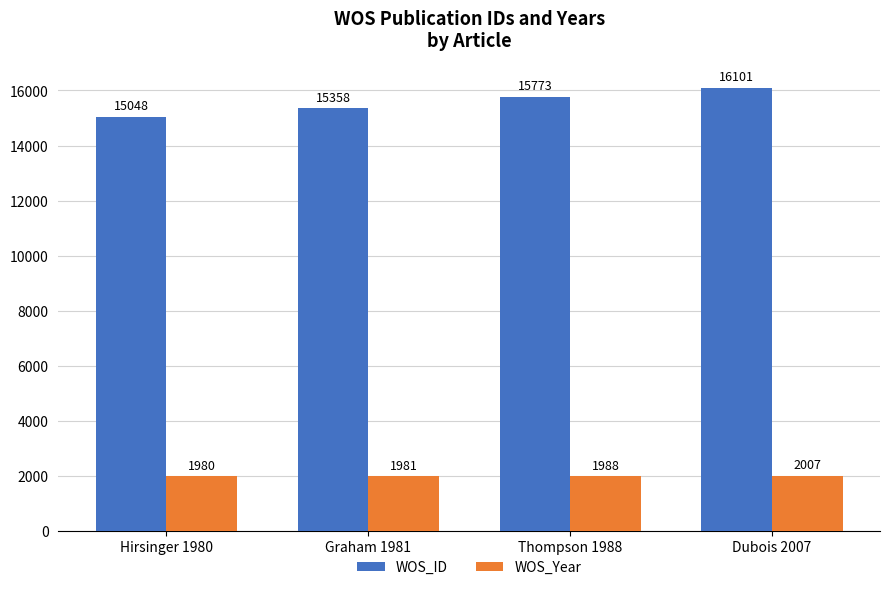

What is the difference between the maximum and minimum values in the WOS_Year series?

27